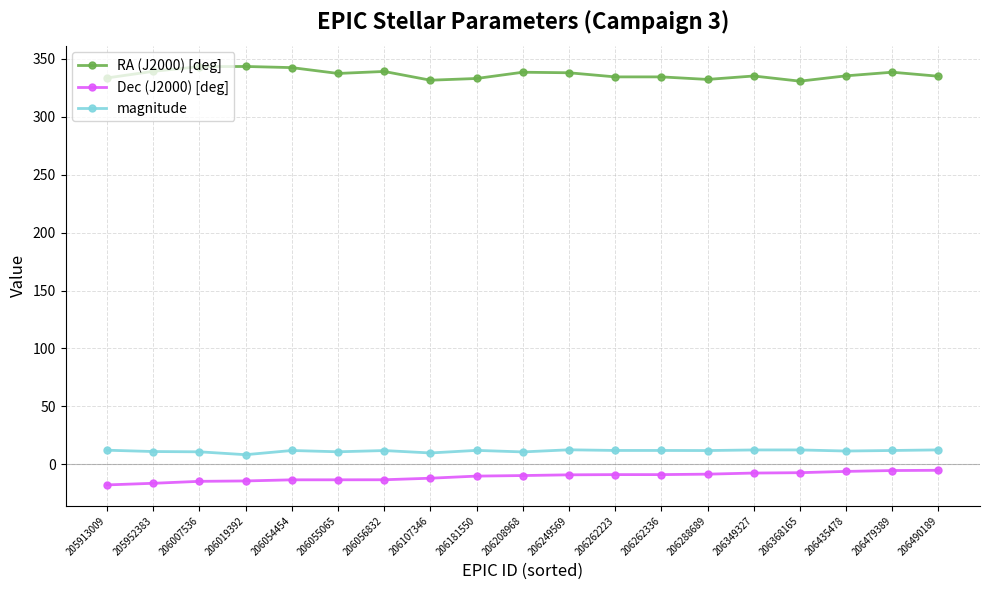

How many data points in Dec (J2000) [deg] are above -9?

9